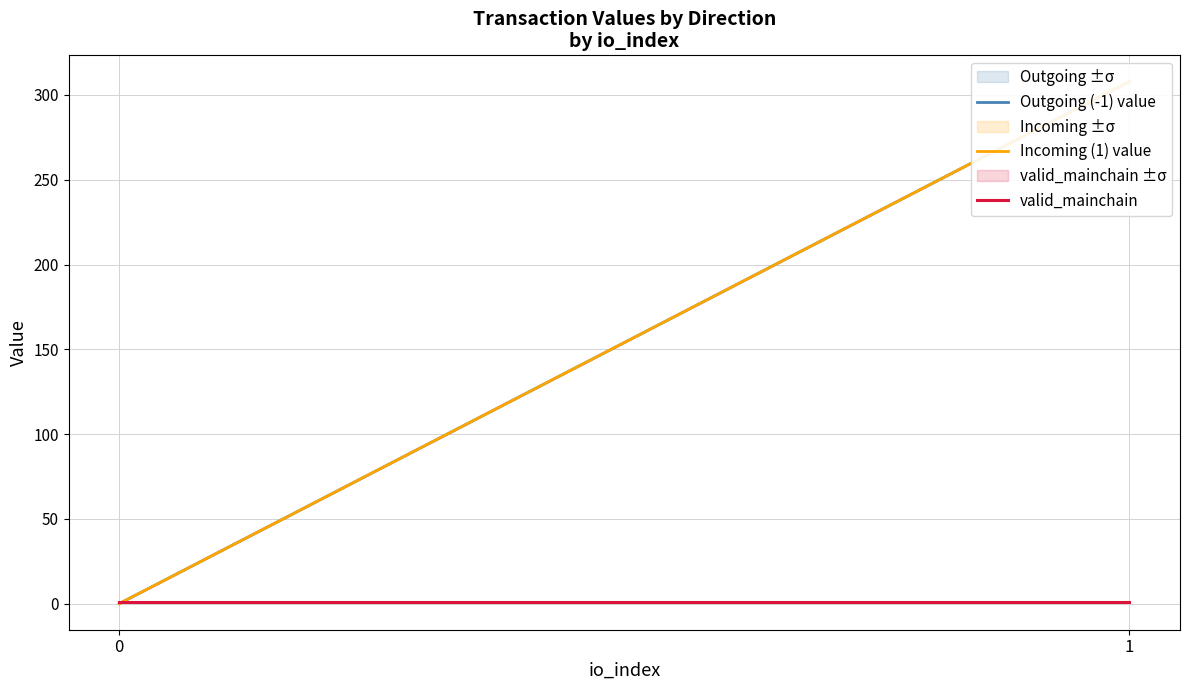

What is the maximum value shown in the chart?

307.9